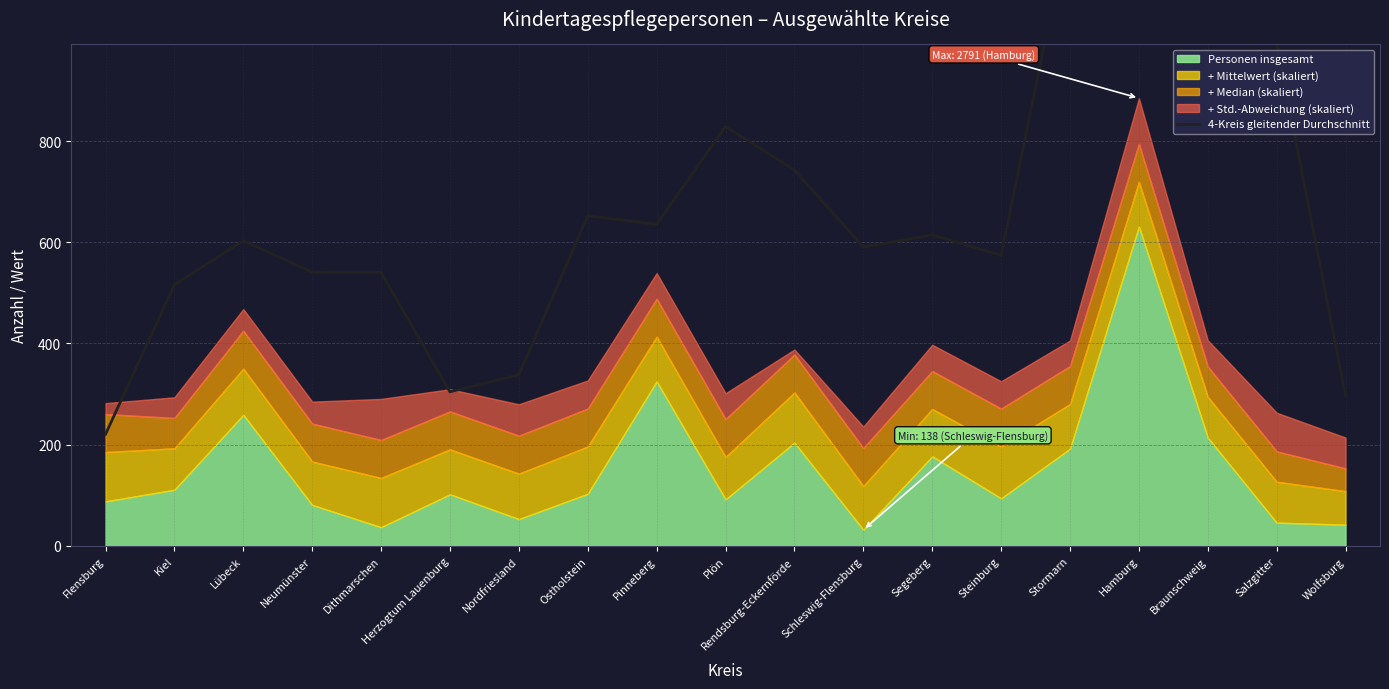

At which label is the value closest to 733?

Rendsburg-Eckernförde